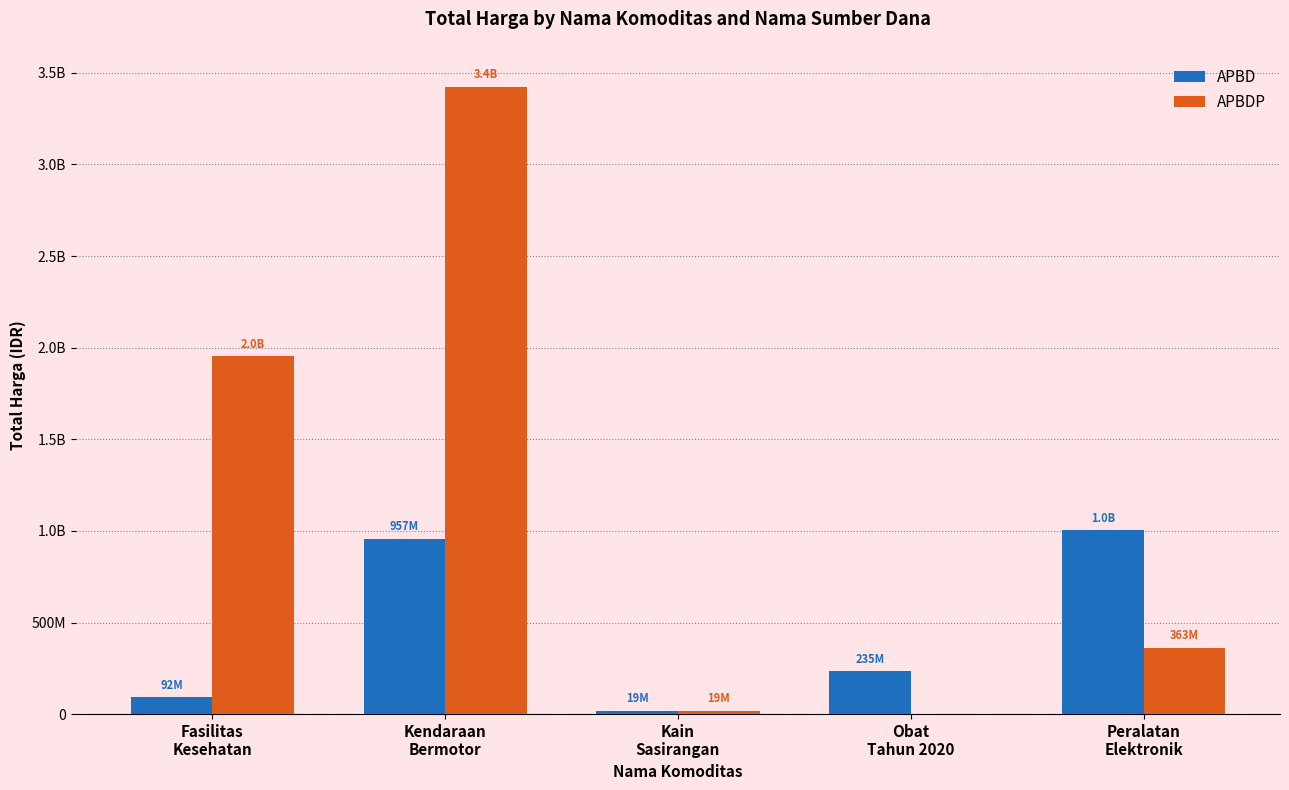

List the series in order of their overall mean, lowest first.

APBD, APBDP